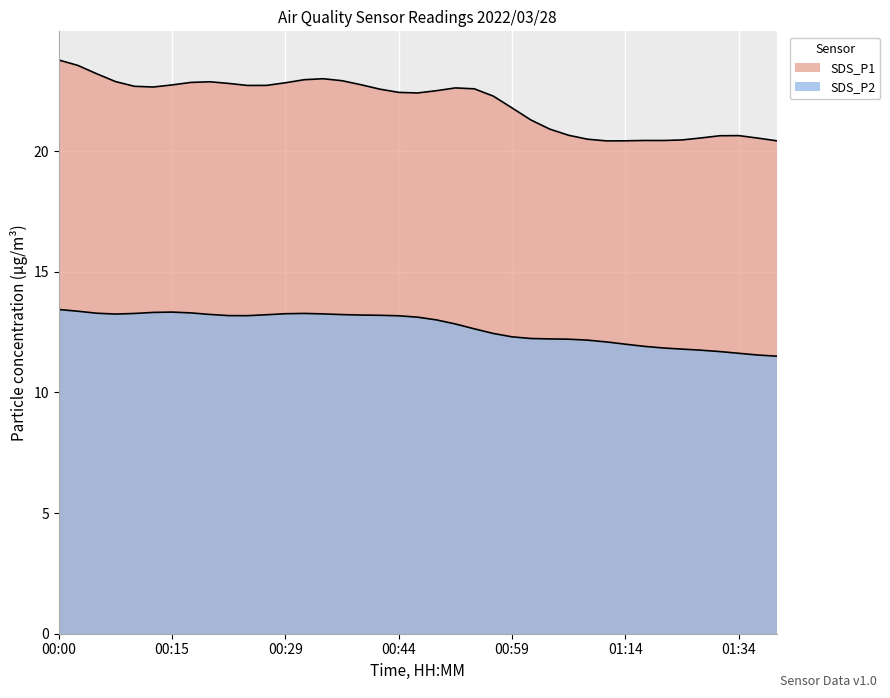

At which category does SDS_P2 reach its first local peak?

00:12